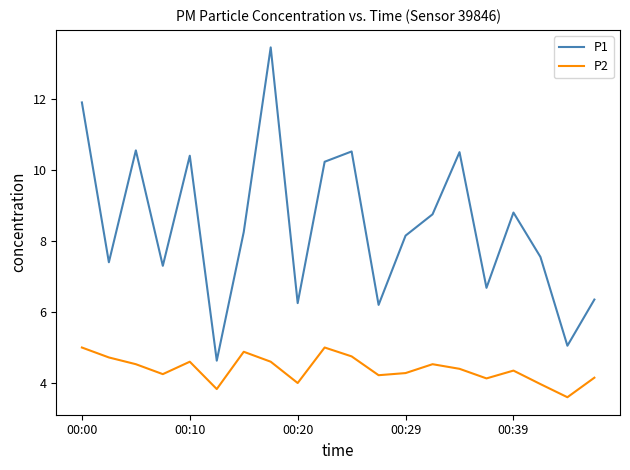

List the series in order of their peak value, highest first.

P1, P2